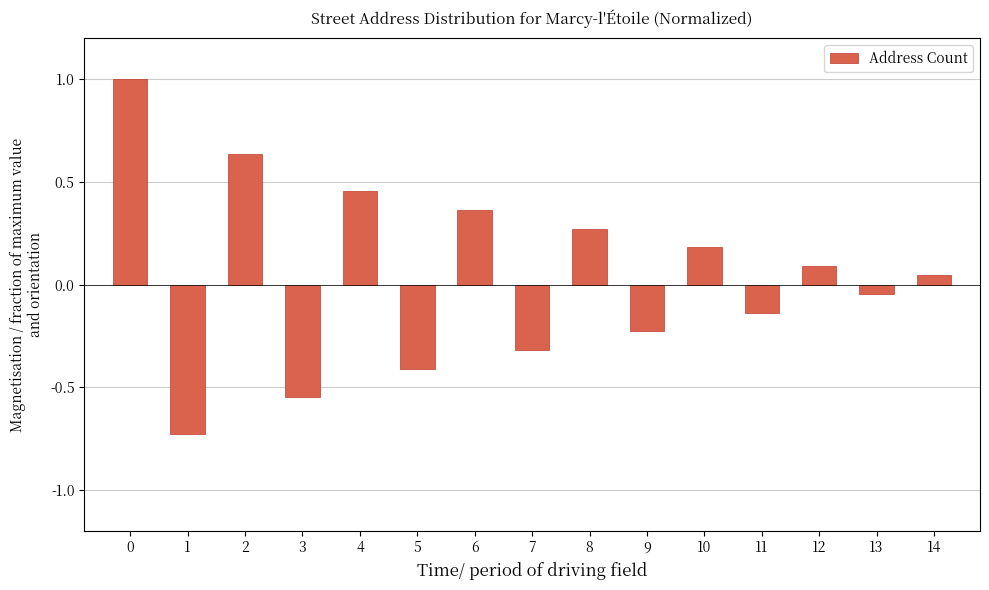

How many negative values are there?

7